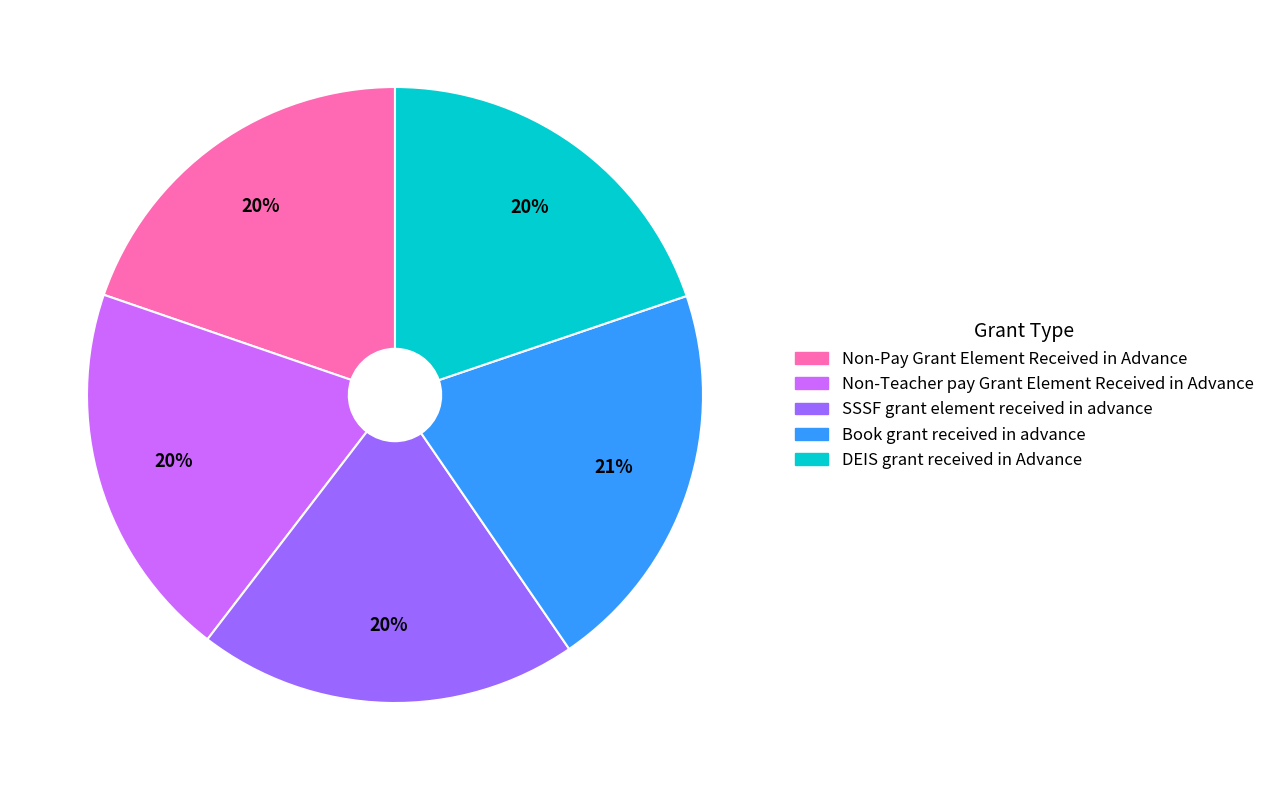

What is the ratio of the value at Non-Pay Grant Element Received in Advance to the value at DEIS grant received in Advance?

1.0